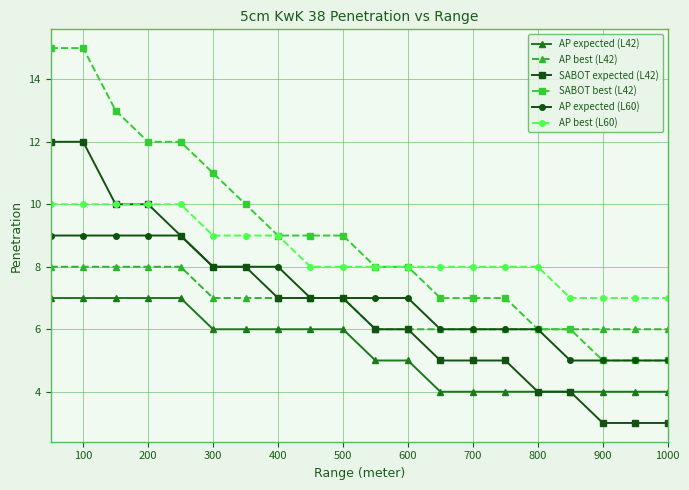

What is the value of the AP best (L42) point at the 14th from the left?

6